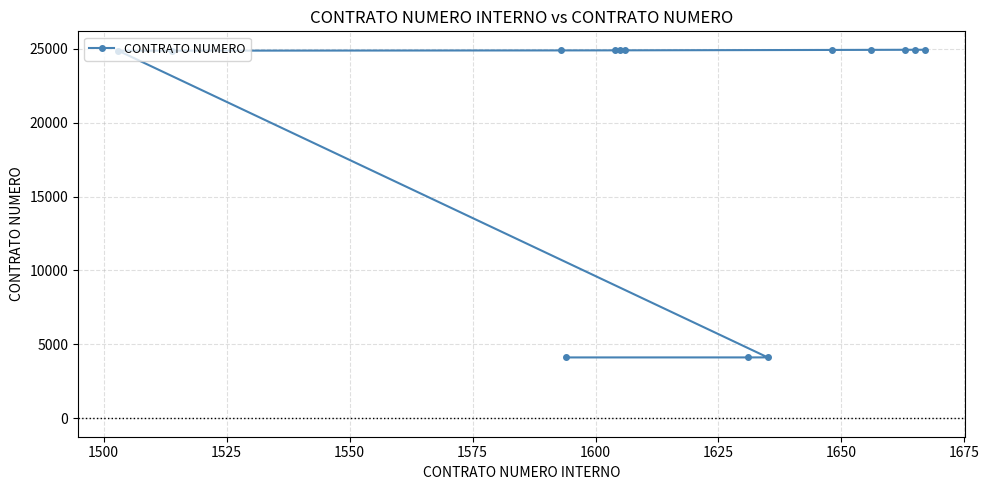

What is the greatest value displayed?

24935